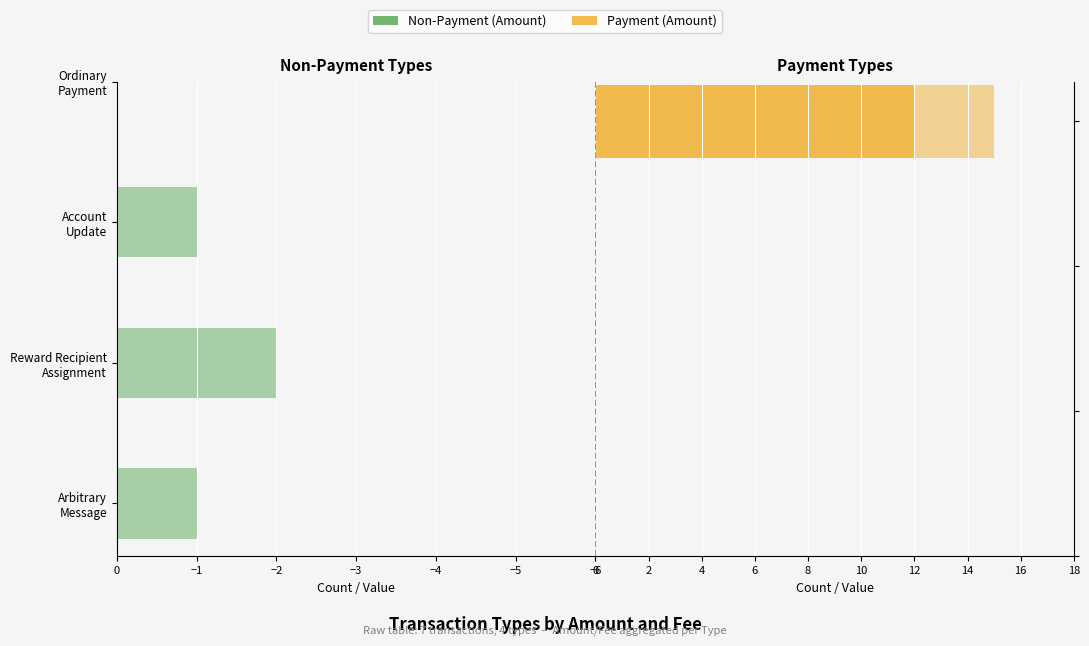

How many series are shown in this chart?

2